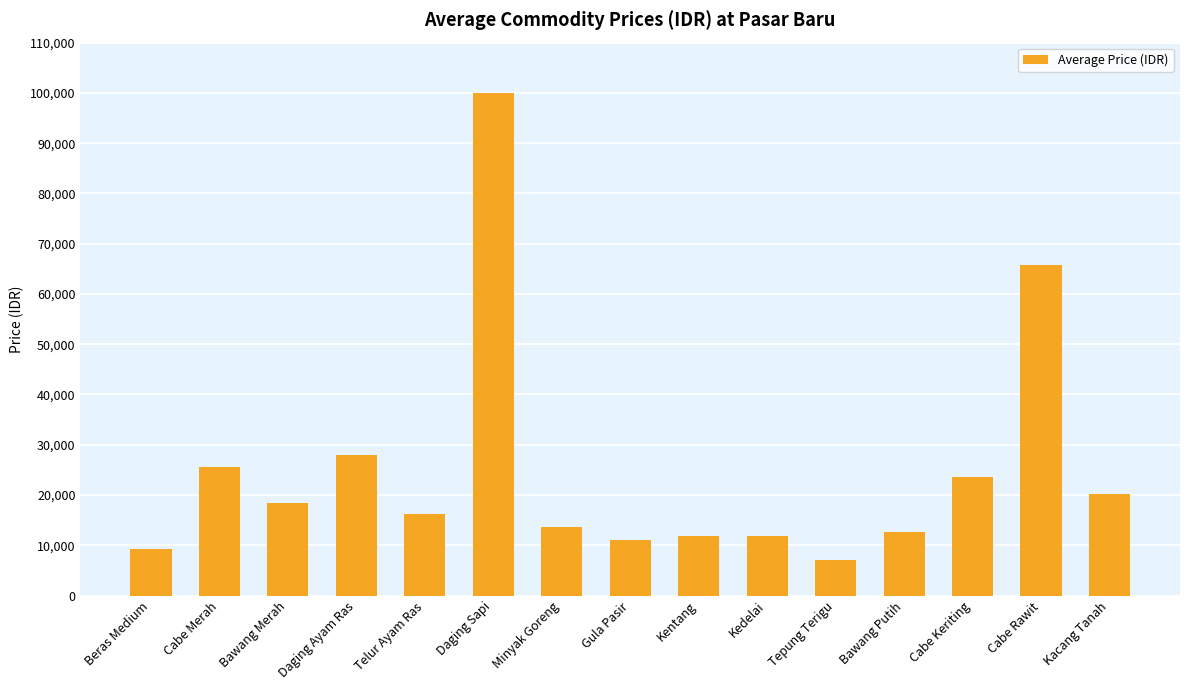

What is the average value?

24980.0